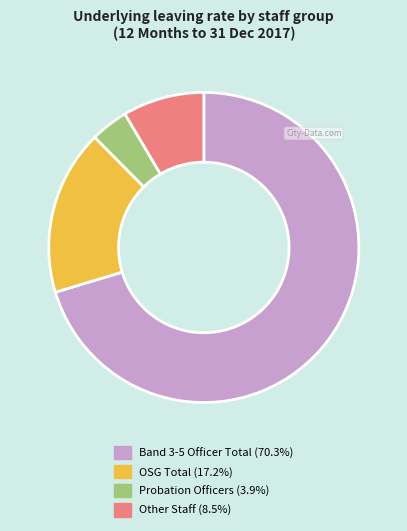

Count the number of slices in the pie.

4